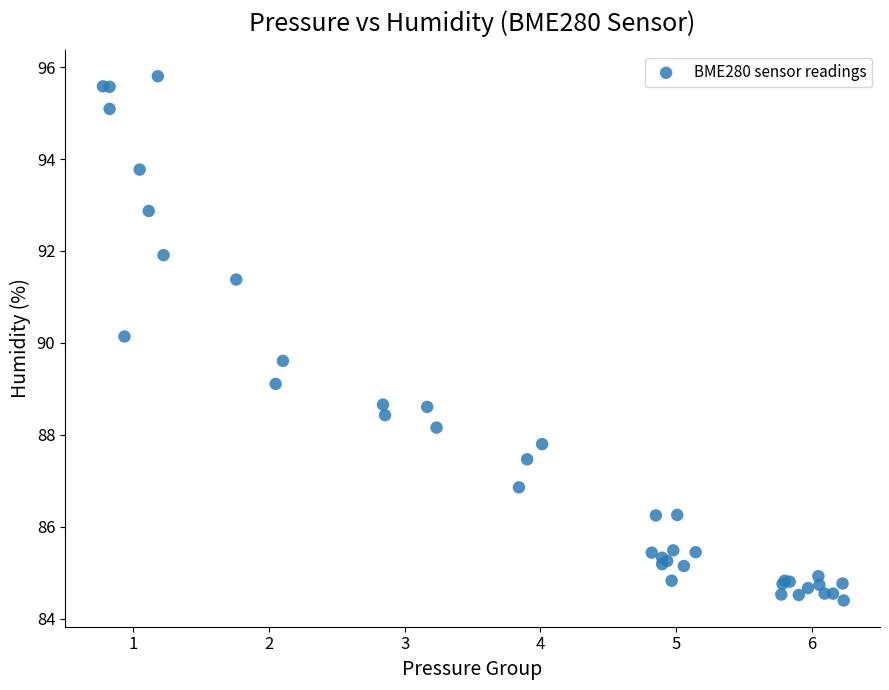

What Y value in the scatter plot is closest to 90?

90.1